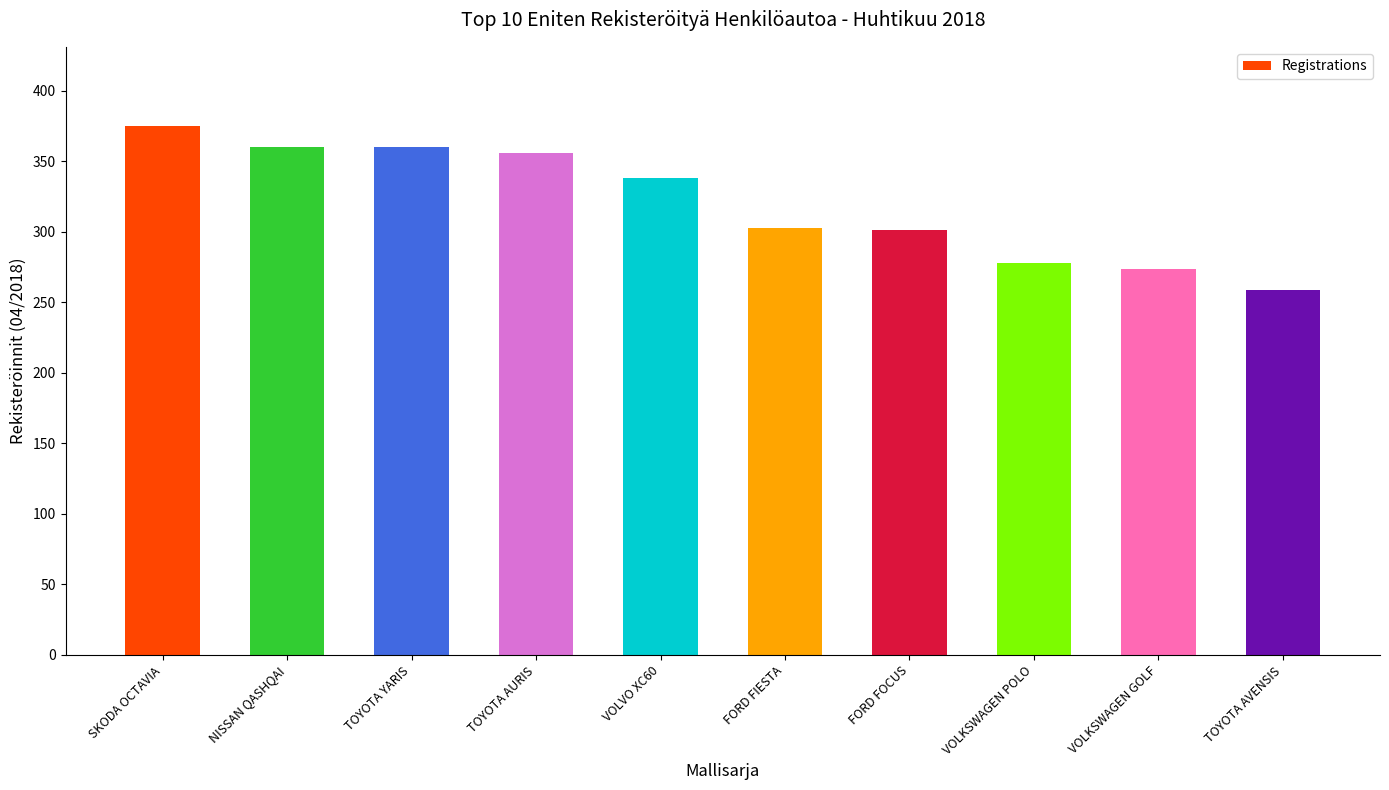

What is the difference between the values at VOLVO XC60 and NISSAN QASHQAI?

22